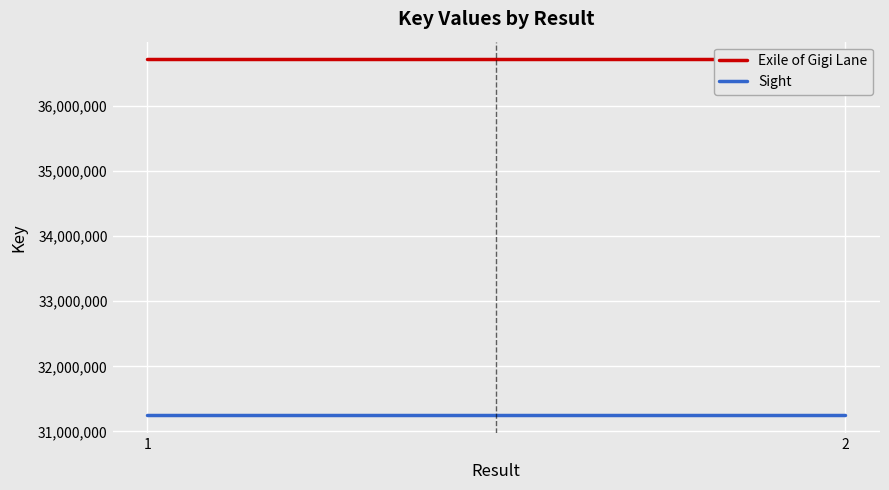

What is the average value of the Sight series?

31247515